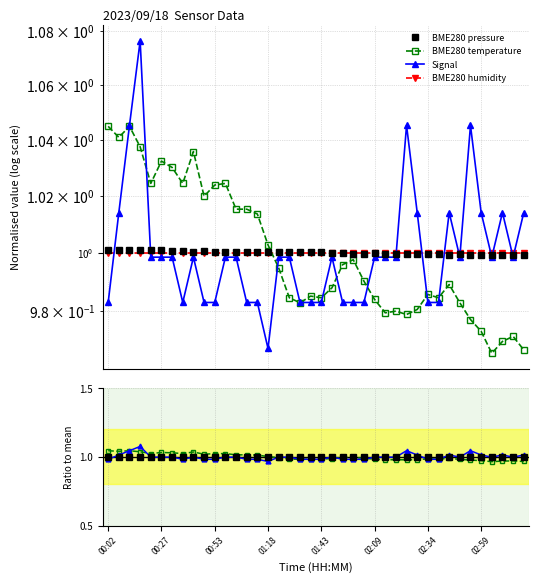

What is the label of the 1st point from the left?

00:02